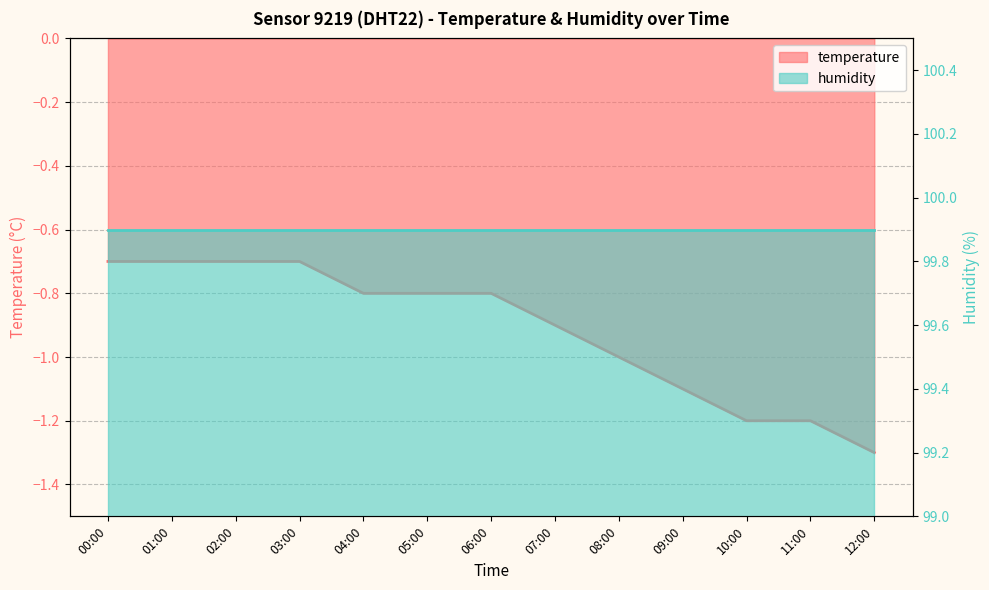

Rank the categories by value from highest to lowest.

00:00, 01:00, 02:00, 03:00, 04:00, 05:00, 06:00, 07:00, 08:00, 09:00, 10:00, 11:00, 12:00